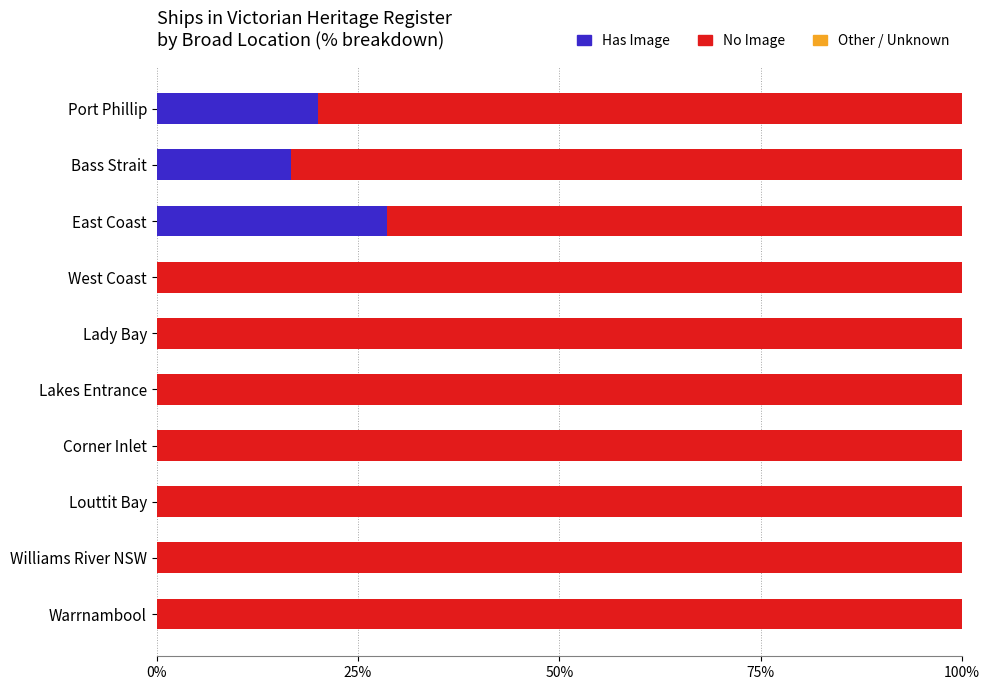

The value of Has Image at Bass Strait is 29.8. True or false?

False